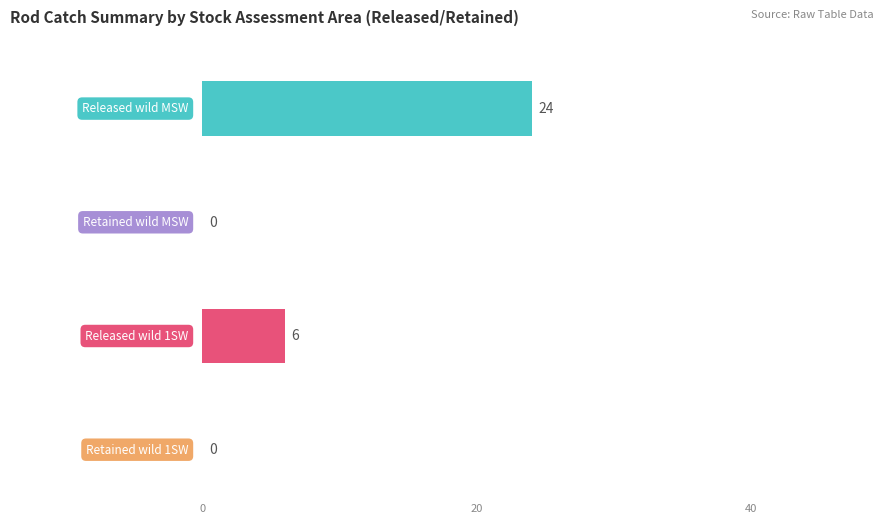

What are all the series names shown in the legend?

Released wild MSW, Retained wild MSW, Released wild 1SW, Retained wild 1SW